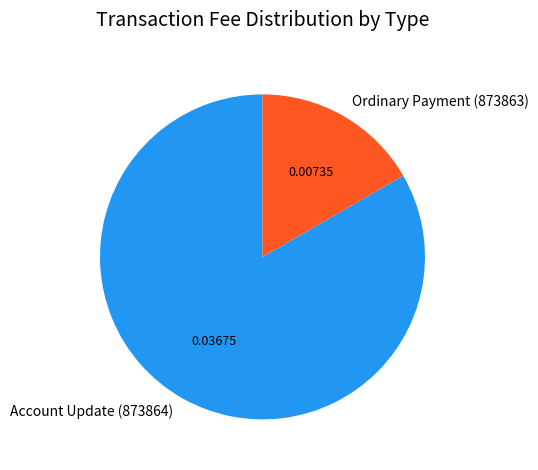

What is the majority slice?

Account Update (873864)